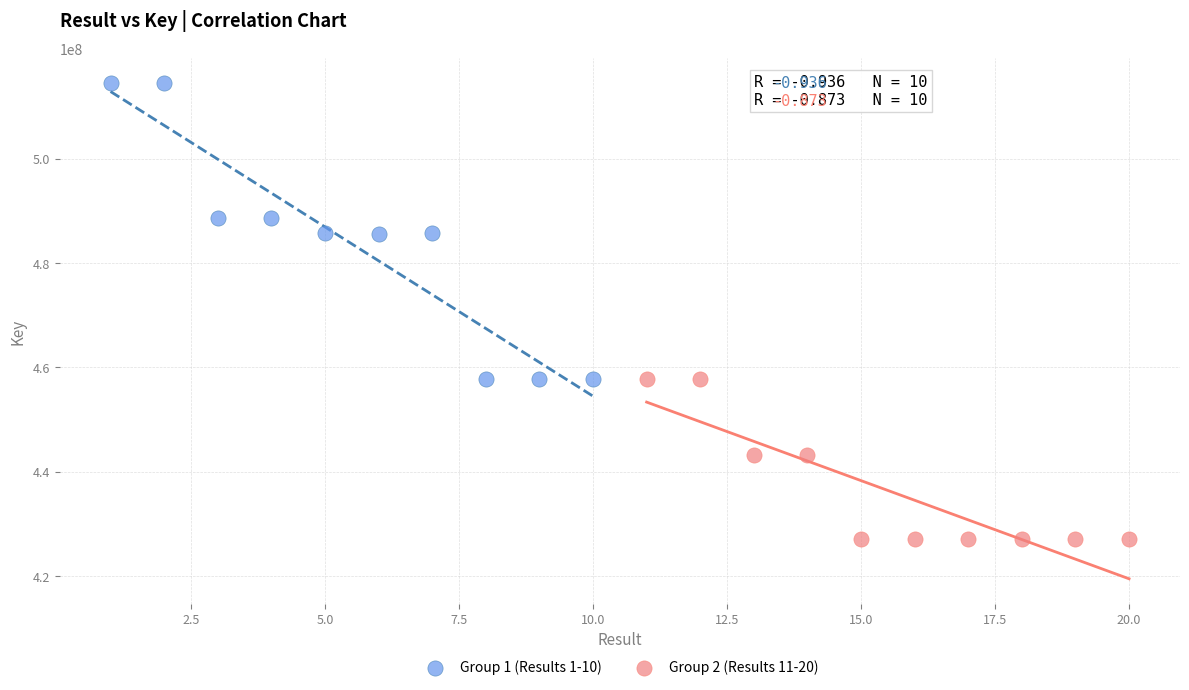

Which series has the widest spread of Y values?

Group 1 (Results 1-10)